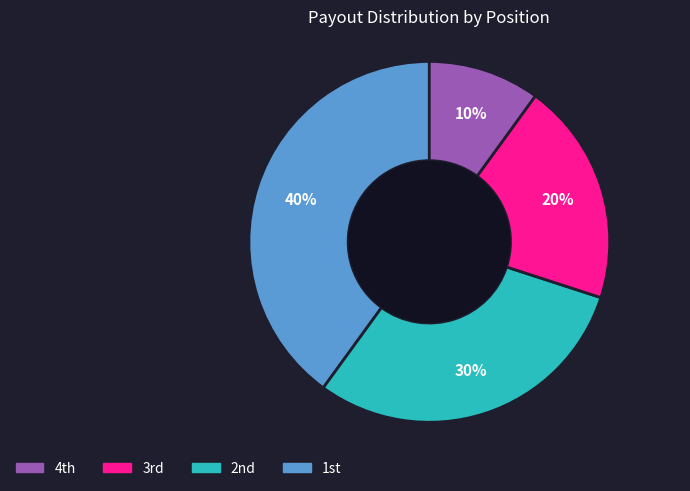

Does any single category account for the majority?

No